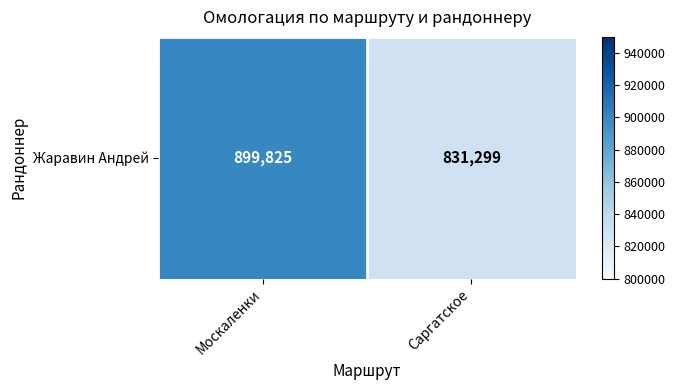

The value at Москаленки is 445162. True or false?

False